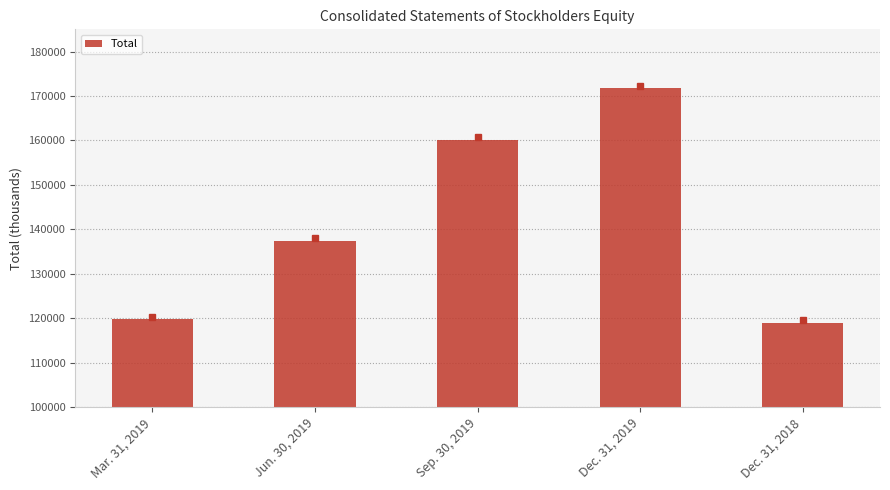

Is it true that the value at Mar. 31, 2019 is 119873?

True